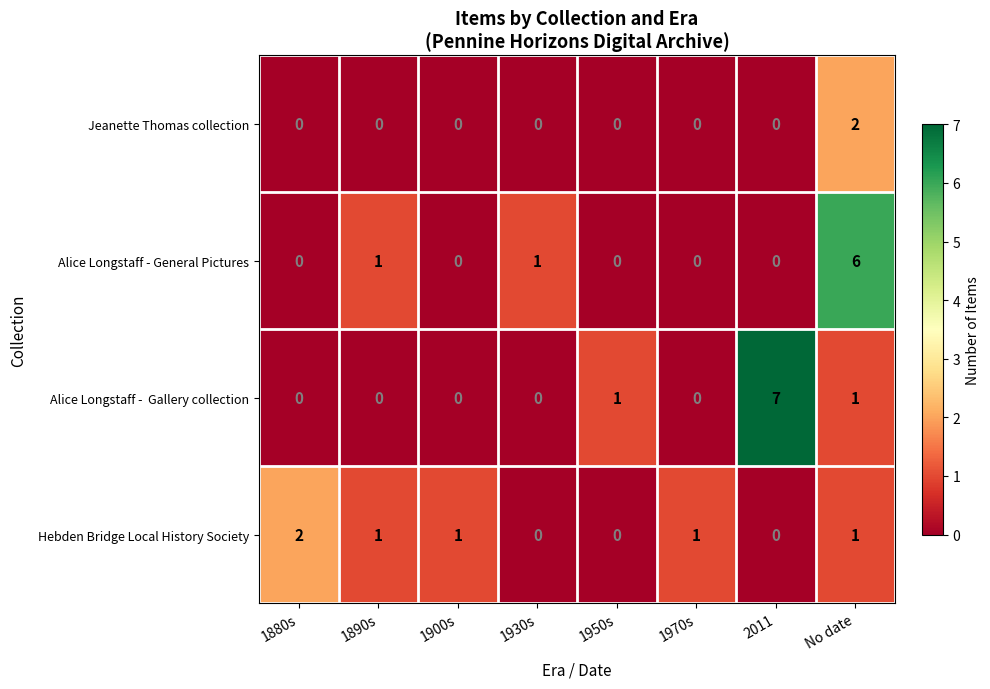

Which label corresponds to the largest value in the chart?

2011